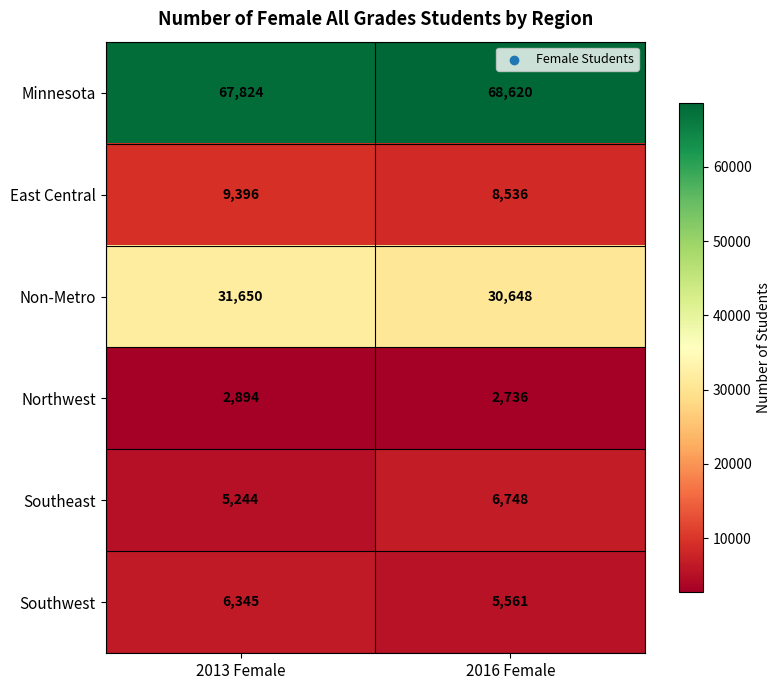

Which series has the widest spread of values?

Southeast